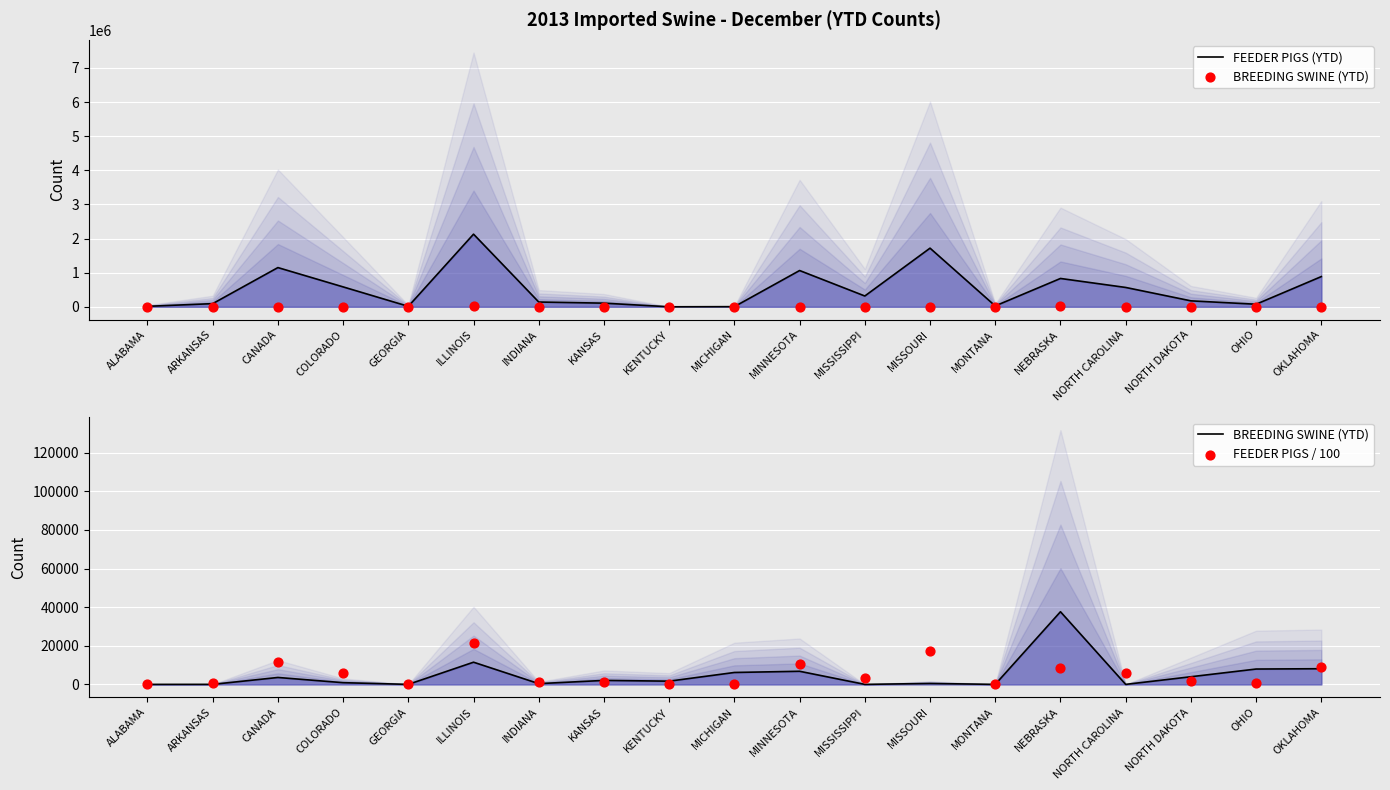

Which series has the largest total across all categories?

FEEDER PIGS (YTD)